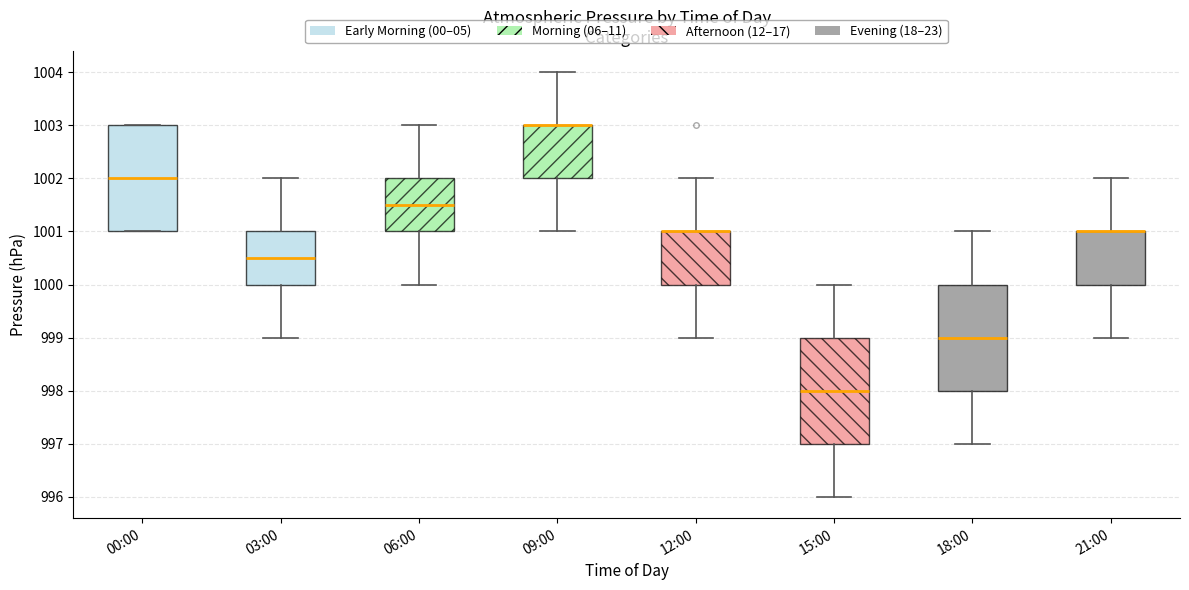

Reading left to right, read every box against the y-axis: the position of its median line, the range the box covers, and the ends of its whiskers. The values are not printed on the chart, so give them approximately, as read against the axis.

00:00: median 1002.0, box 1001.0 to 1003.0, whiskers 1001.0 to 1003.0
03:00: median 1000.5, box 1000.0 to 1001.0, whiskers 999.0 to 1002.0
06:00: median 1001.5, box 1001.0 to 1002.0, whiskers 1000.0 to 1003.0
09:00: median 1003.0 (drawn on the box's upper edge), box 1002.0 to 1003.0, whiskers 1001.0 to 1004.0
12:00: median 1001.0 (drawn on the box's upper edge), box 1000.0 to 1001.0, whiskers 999.0 to 1002.0
15:00: median 998.0, box 997.0 to 999.0, whiskers 996.0 to 1000.0
18:00: median 999.0, box 998.0 to 1000.0, whiskers 997.0 to 1001.0
21:00: median 1001.0 (drawn on the box's upper edge), box 1000.0 to 1001.0, whiskers 999.0 to 1002.0